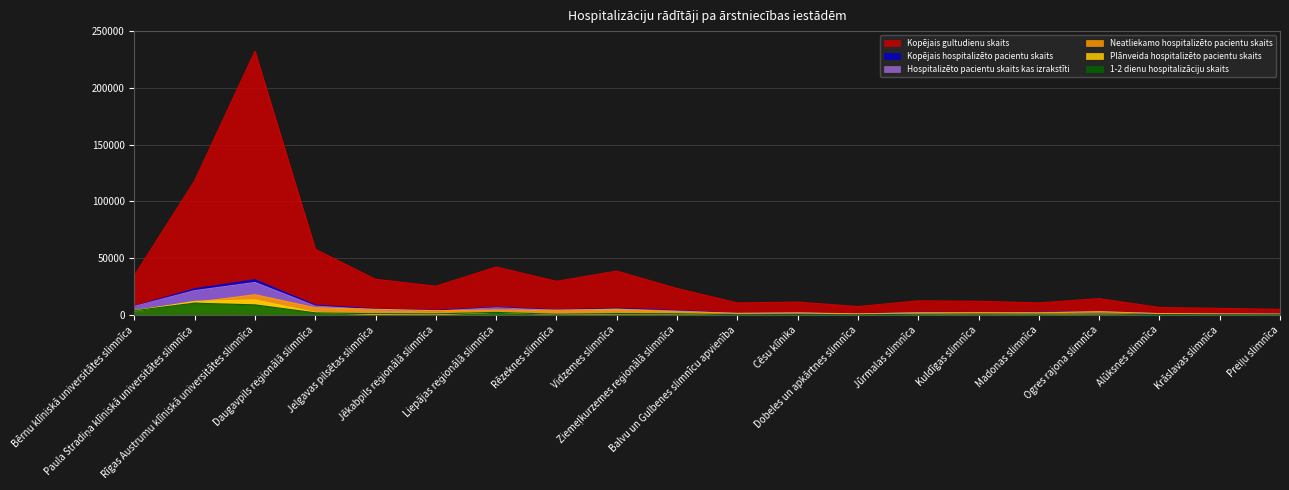

At Rēzeknes slimnīca, list the series in order from largest to smallest.

Kopējais gultudienu skaits, Kopējais hospitalizēto pacientu skaits, Neatliekamo hospitalizēto pacientu skaits, Hospitalizēto pacientu skaits kas izrakstīti, 1-2 dienu hospitalizāciju skaits, Plānveida hospitalizēto pacientu skaits